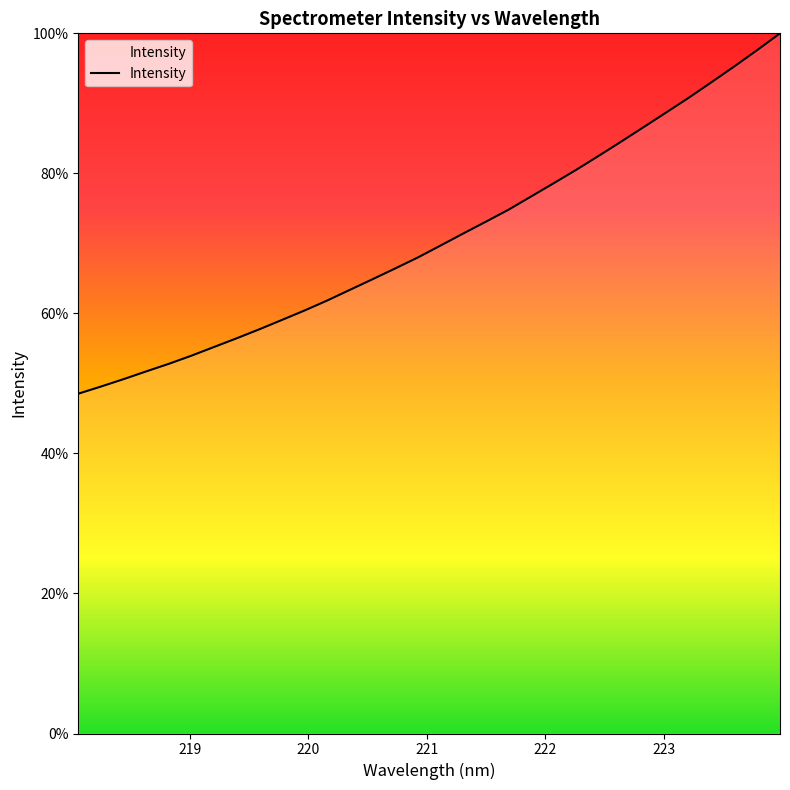

What is the difference between the maximum and minimum values?

51.5